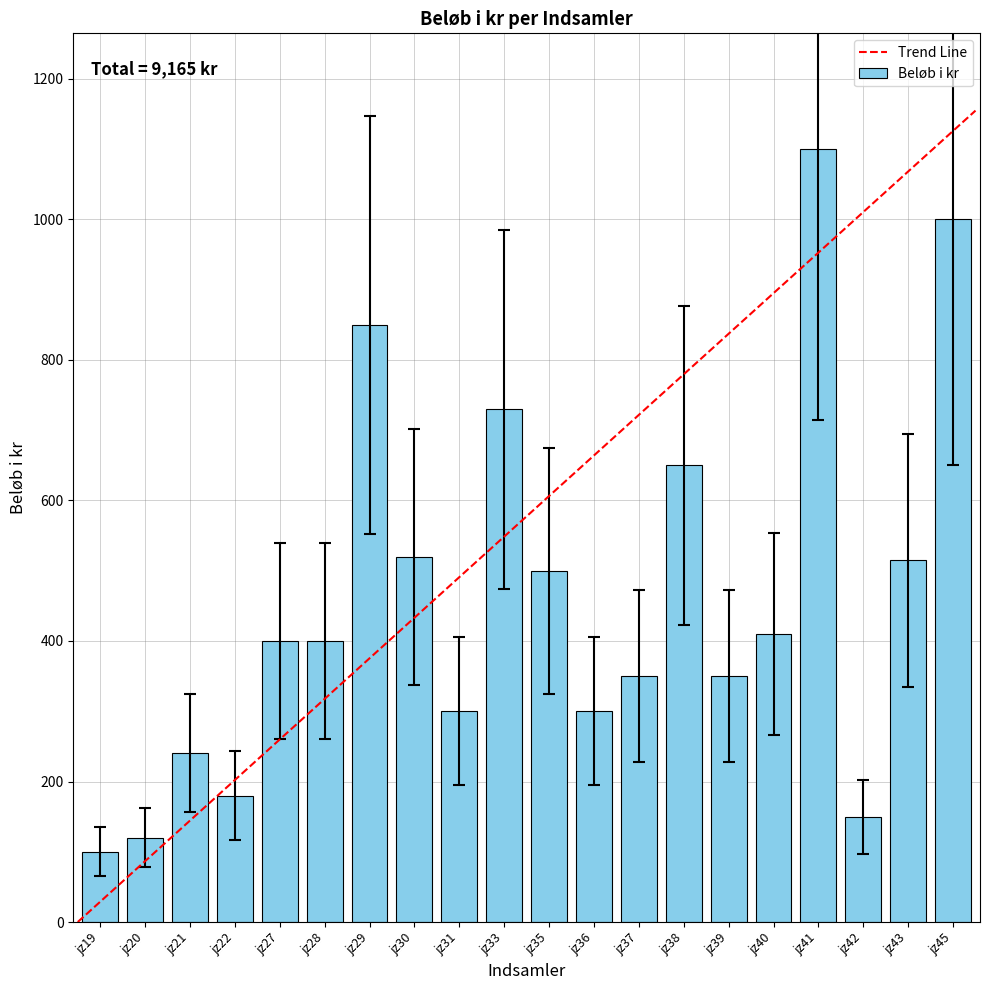

What is the change in value from jz40 to jz45?

+590